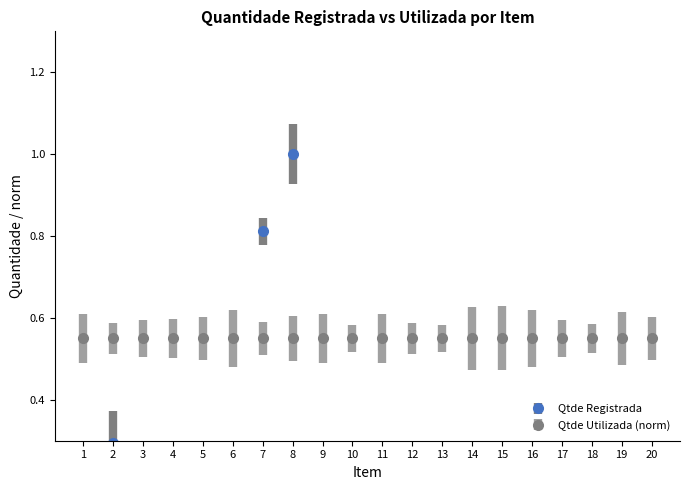

How many bars are there in total?

20